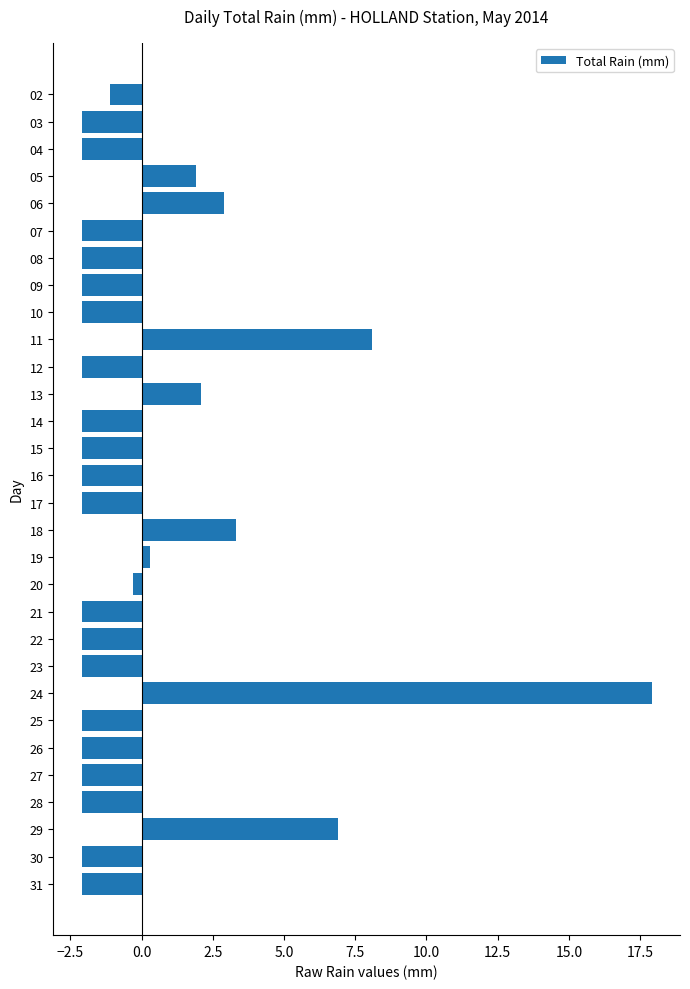

What is the sum of the values at 22 and 25?

-4.2